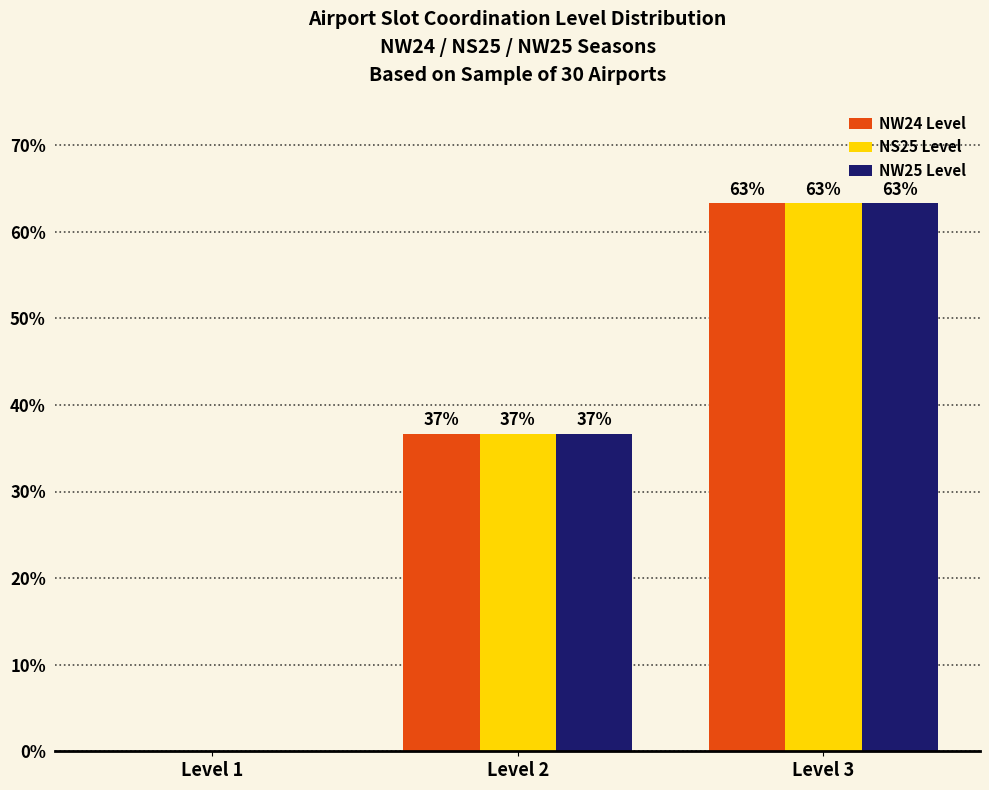

Is it true that NW24 Level equals 14.4 at Level 2?

False